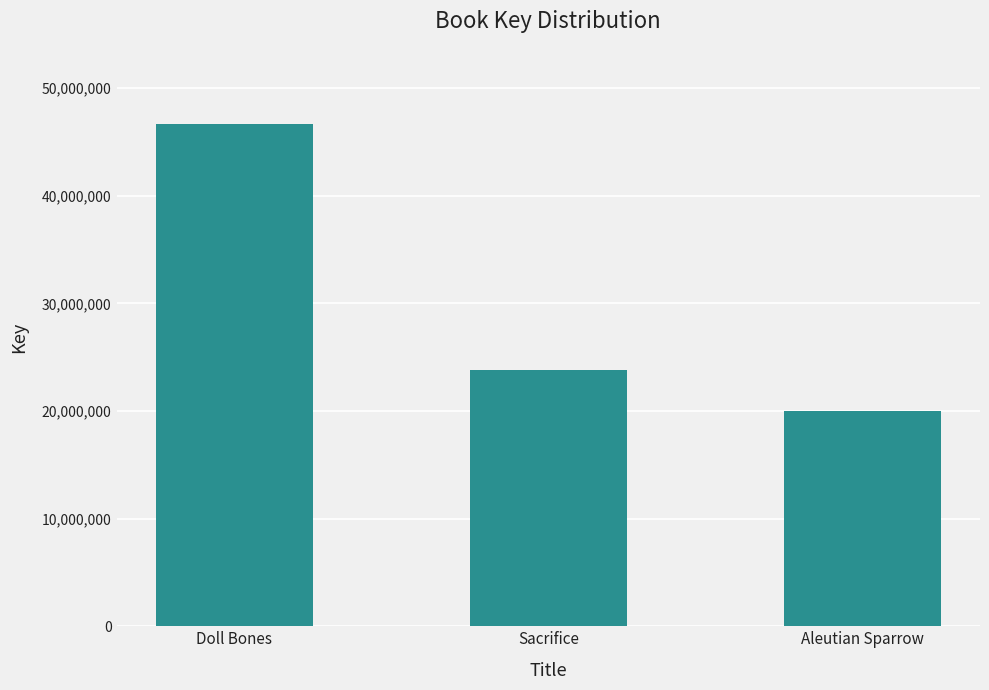

Where does the data first go above 23834229?

Doll Bones